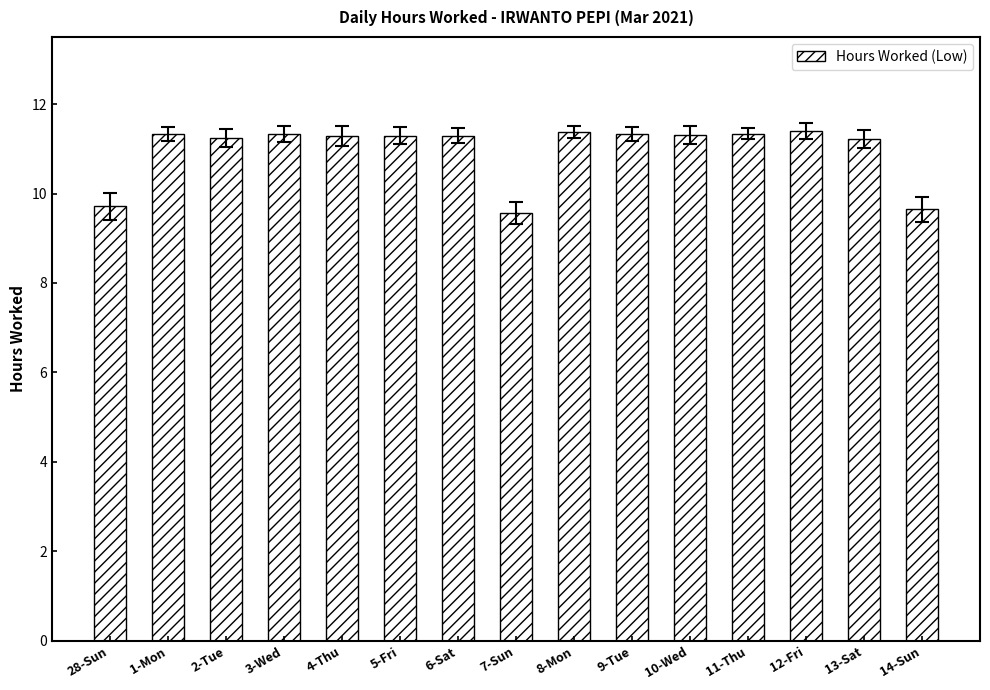

What is the ratio of the value at 6-Sat to the value at 8-Mon?

1.0